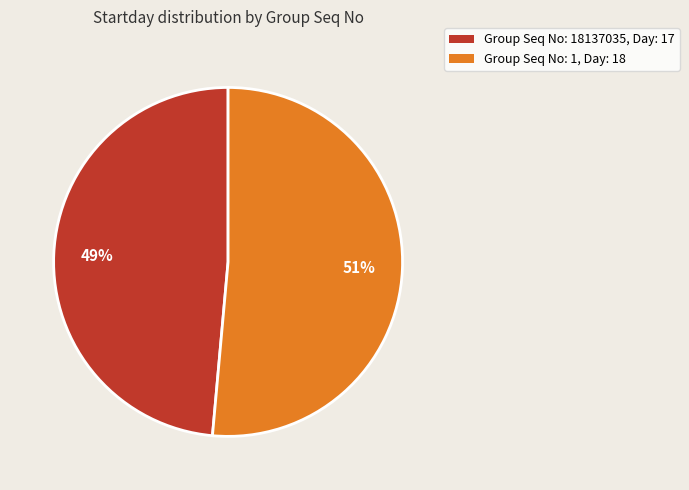

Does any single category account for the majority?

Yes